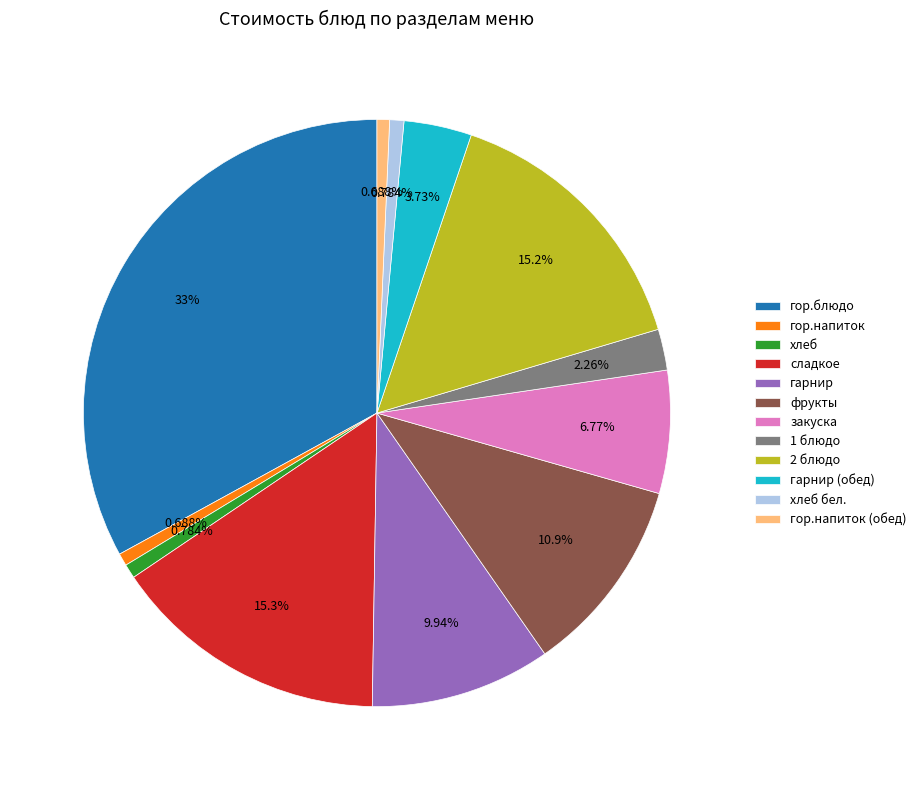

To the nearest percent, what is the difference between the сладкое and гарнир (обед) slice percentages?

12%